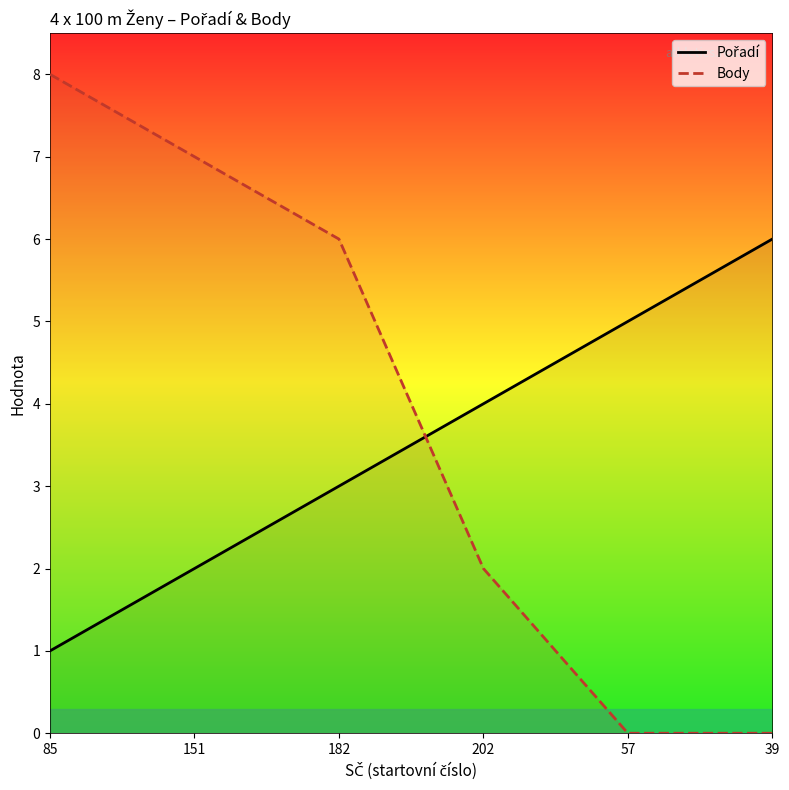

Where do Pořadí and Body first cross each other?

182 and 202